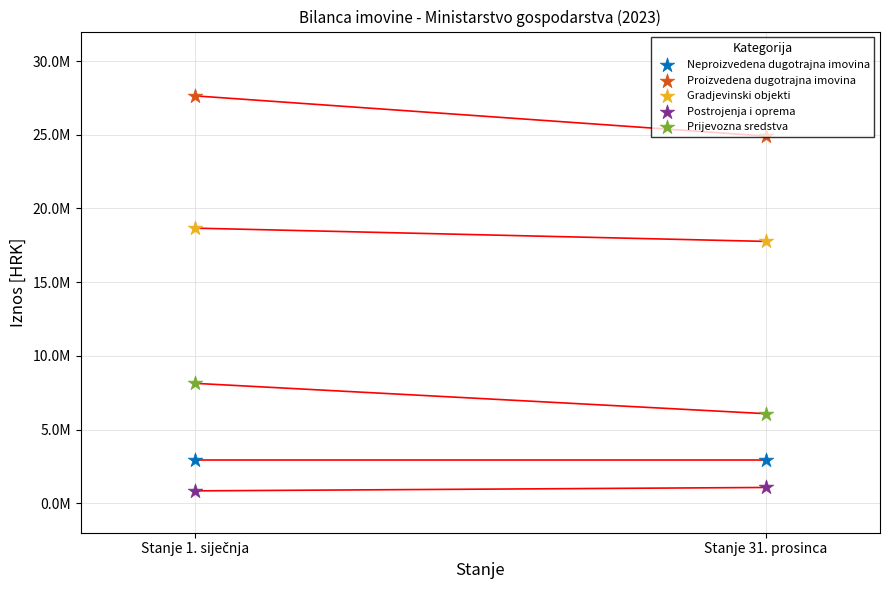

Which series has the largest total across all categories?

Proizvedena dugotrajna imovina